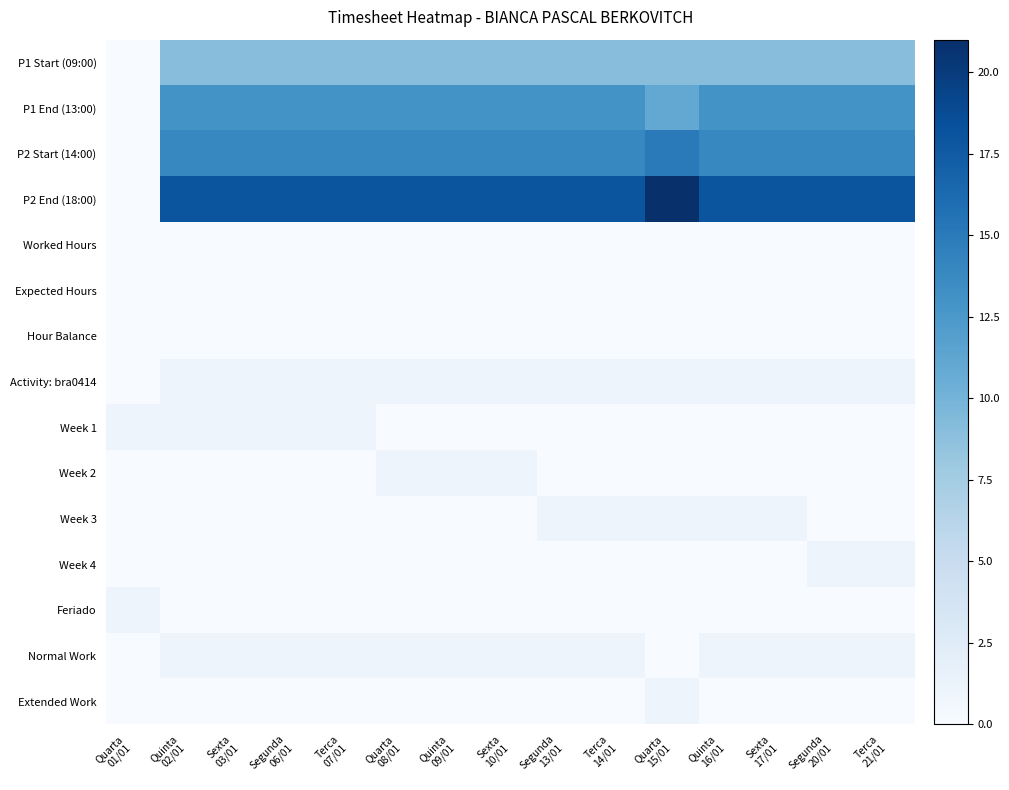

Reading left to right, what are all the values shown in this chart?

P1 Start (09:00): Quarta
01/01=0	Quinta
02/01=9	Sexta
03/01=9	Segunda
06/01=9	Terca
07/01=9	Quarta
08/01=9	Quinta
09/01=9	Sexta
10/01=9	Segunda
13/01=9	Terca
14/01=9	Quarta
15/01=9	Quinta
16/01=9	Sexta
17/01=9	Segunda
20/01=9	Terca
21/01=9
P1 End (13:00): Quarta
01/01=0	Quinta
02/01=13	Sexta
03/01=13	Segunda
06/01=13	Terca
07/01=13	Quarta
08/01=13	Quinta
09/01=13	Sexta
10/01=13	Segunda
13/01=13	Terca
14/01=13	Quarta
15/01=11	Quinta
16/01=13	Sexta
17/01=13	Segunda
20/01=13	Terca
21/01=13
P2 Start (14:00): Quarta
01/01=0	Quinta
02/01=14	Sexta
03/01=14	Segunda
06/01=14	Terca
07/01=14	Quarta
08/01=14	Quinta
09/01=14	Sexta
10/01=14	Segunda
13/01=14	Terca
14/01=14	Quarta
15/01=15	Quinta
16/01=14	Sexta
17/01=14	Segunda
20/01=14	Terca
21/01=14
P2 End (18:00): Quarta
01/01=0	Quinta
02/01=18	Sexta
03/01=18	Segunda
06/01=18	Terca
07/01=18	Quarta
08/01=18	Quinta
09/01=18	Sexta
10/01=18	Segunda
13/01=18	Terca
14/01=18	Quarta
15/01=21	Quinta
16/01=18	Sexta
17/01=18	Segunda
20/01=18	Terca
21/01=18
Worked Hours: Quarta
01/01=0	Quinta
02/01=0	Sexta
03/01=0	Segunda
06/01=0	Terca
07/01=0	Quarta
08/01=0	Quinta
09/01=0	Sexta
10/01=0	Segunda
13/01=0	Terca
14/01=0	Quarta
15/01=0	Quinta
16/01=0	Sexta
17/01=0	Segunda
20/01=0	Terca
21/01=0
Expected Hours: Quarta
01/01=0	Quinta
02/01=0	Sexta
03/01=0	Segunda
06/01=0	Terca
07/01=0	Quarta
08/01=0	Quinta
09/01=0	Sexta
10/01=0	Segunda
13/01=0	Terca
14/01=0	Quarta
15/01=0	Quinta
16/01=0	Sexta
17/01=0	Segunda
20/01=0	Terca
21/01=0
Hour Balance: Quarta
01/01=0	Quinta
02/01=0	Sexta
03/01=0	Segunda
06/01=0	Terca
07/01=0	Quarta
08/01=0	Quinta
09/01=0	Sexta
10/01=0	Segunda
13/01=0	Terca
14/01=0	Quarta
15/01=0	Quinta
16/01=0	Sexta
17/01=0	Segunda
20/01=0	Terca
21/01=0
Activity: bra0414: Quarta
01/01=0	Quinta
02/01=1	Sexta
03/01=1	Segunda
06/01=1	Terca
07/01=1	Quarta
08/01=1	Quinta
09/01=1	Sexta
10/01=1	Segunda
13/01=1	Terca
14/01=1	Quarta
15/01=1	Quinta
16/01=1	Sexta
17/01=1	Segunda
20/01=1	Terca
21/01=1
Week 1: Quarta
01/01=1	Quinta
02/01=1	Sexta
03/01=1	Segunda
06/01=1	Terca
07/01=1	Quarta
08/01=0	Quinta
09/01=0	Sexta
10/01=0	Segunda
13/01=0	Terca
14/01=0	Quarta
15/01=0	Quinta
16/01=0	Sexta
17/01=0	Segunda
20/01=0	Terca
21/01=0
Week 2: Quarta
01/01=0	Quinta
02/01=0	Sexta
03/01=0	Segunda
06/01=0	Terca
07/01=0	Quarta
08/01=1	Quinta
09/01=1	Sexta
10/01=1	Segunda
13/01=0	Terca
14/01=0	Quarta
15/01=0	Quinta
16/01=0	Sexta
17/01=0	Segunda
20/01=0	Terca
21/01=0
Week 3: Quarta
01/01=0	Quinta
02/01=0	Sexta
03/01=0	Segunda
06/01=0	Terca
07/01=0	Quarta
08/01=0	Quinta
09/01=0	Sexta
10/01=0	Segunda
13/01=1	Terca
14/01=1	Quarta
15/01=1	Quinta
16/01=1	Sexta
17/01=1	Segunda
20/01=0	Terca
21/01=0
Week 4: Quarta
01/01=0	Quinta
02/01=0	Sexta
03/01=0	Segunda
06/01=0	Terca
07/01=0	Quarta
08/01=0	Quinta
09/01=0	Sexta
10/01=0	Segunda
13/01=0	Terca
14/01=0	Quarta
15/01=0	Quinta
16/01=0	Sexta
17/01=0	Segunda
20/01=1	Terca
21/01=1
Feriado: Quarta
01/01=1	Quinta
02/01=0	Sexta
03/01=0	Segunda
06/01=0	Terca
07/01=0	Quarta
08/01=0	Quinta
09/01=0	Sexta
10/01=0	Segunda
13/01=0	Terca
14/01=0	Quarta
15/01=0	Quinta
16/01=0	Sexta
17/01=0	Segunda
20/01=0	Terca
21/01=0
Normal Work: Quarta
01/01=0	Quinta
02/01=1	Sexta
03/01=1	Segunda
06/01=1	Terca
07/01=1	Quarta
08/01=1	Quinta
09/01=1	Sexta
10/01=1	Segunda
13/01=1	Terca
14/01=1	Quarta
15/01=0	Quinta
16/01=1	Sexta
17/01=1	Segunda
20/01=1	Terca
21/01=1
Extended Work: Quarta
01/01=0	Quinta
02/01=0	Sexta
03/01=0	Segunda
06/01=0	Terca
07/01=0	Quarta
08/01=0	Quinta
09/01=0	Sexta
10/01=0	Segunda
13/01=0	Terca
14/01=0	Quarta
15/01=1	Quinta
16/01=0	Sexta
17/01=0	Segunda
20/01=0	Terca
21/01=0